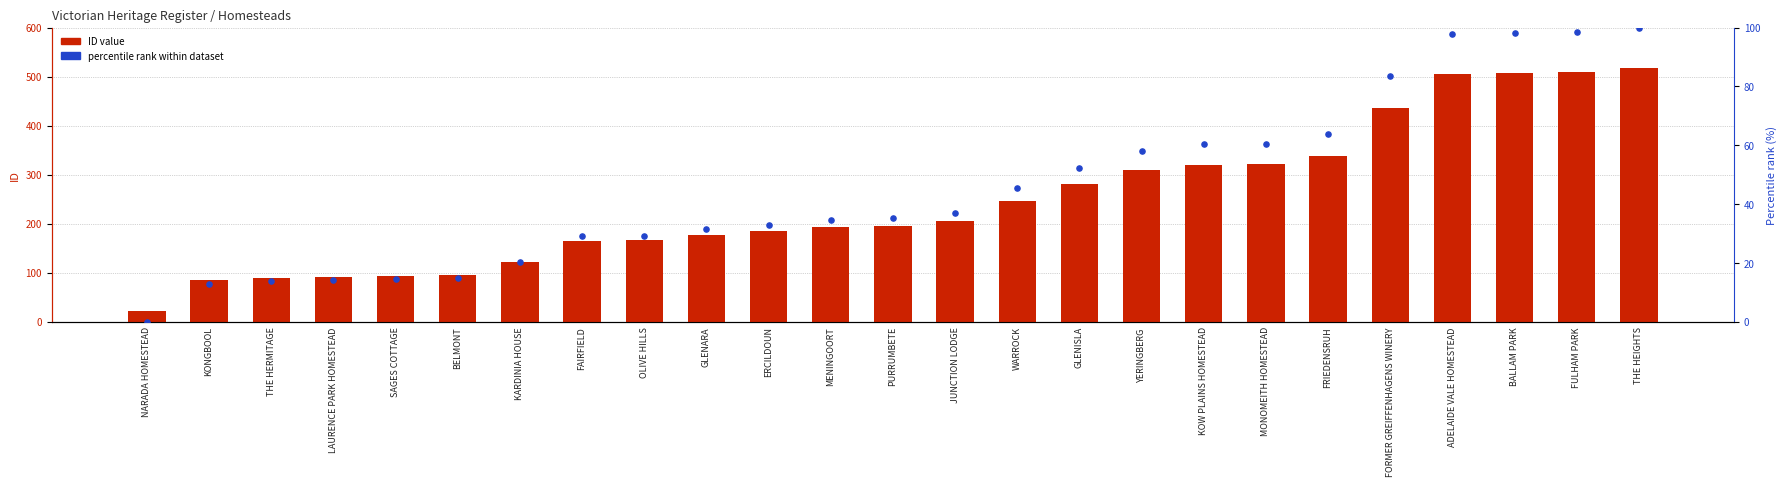

At which category is the sum across all series the highest?

THE HEIGHTS